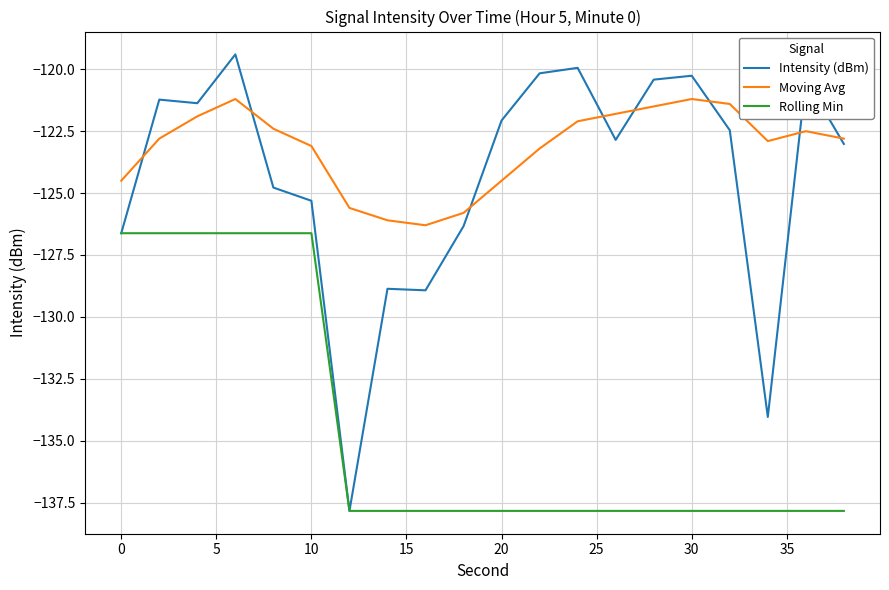

Rank the series by their maximum value, from highest to lowest.

Intensity (dBm), Moving Avg, Rolling Min